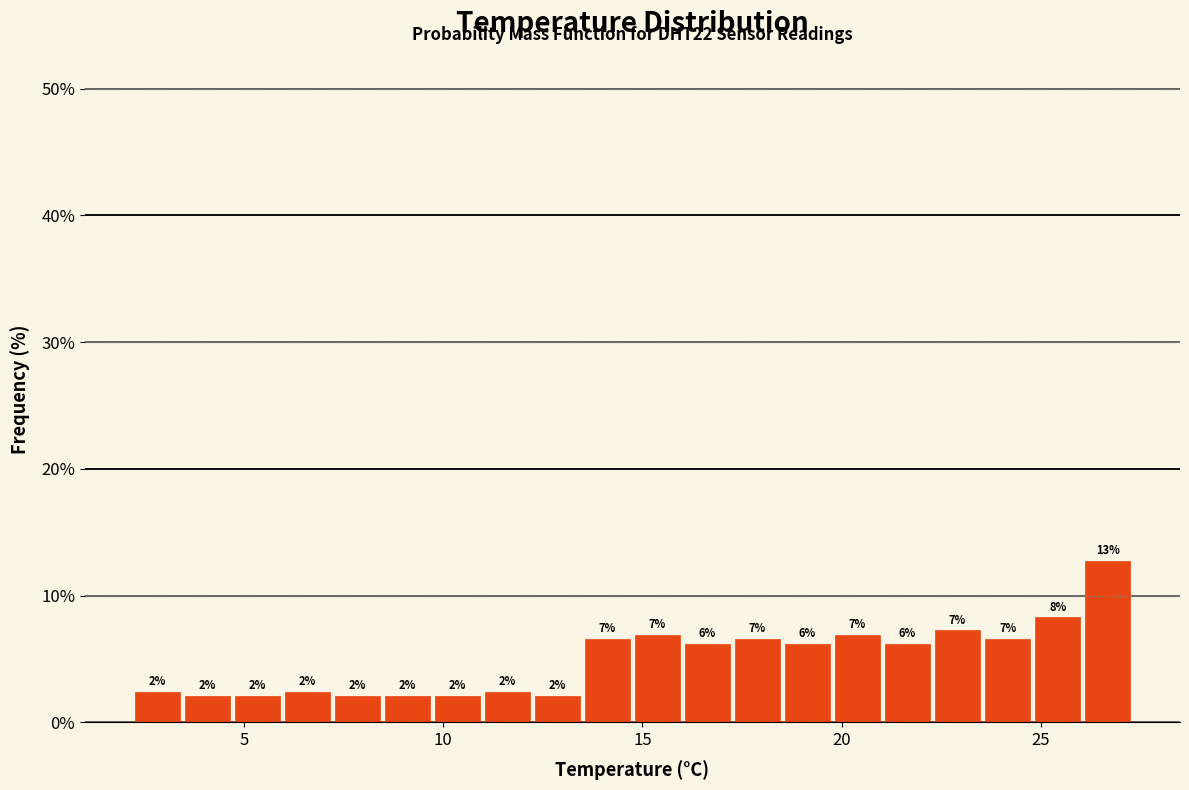

Around what value on the x-axis is the tallest bar? Give the approximate position of its centre, as read against the axis.

26.5